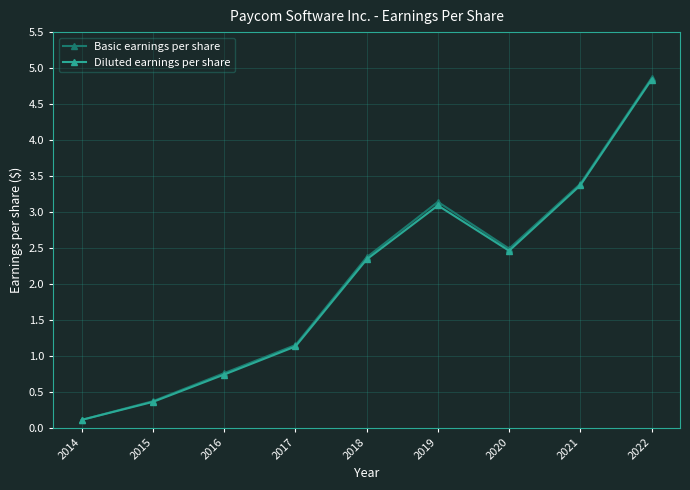

At how many categories does at least one series exceed 1?

6